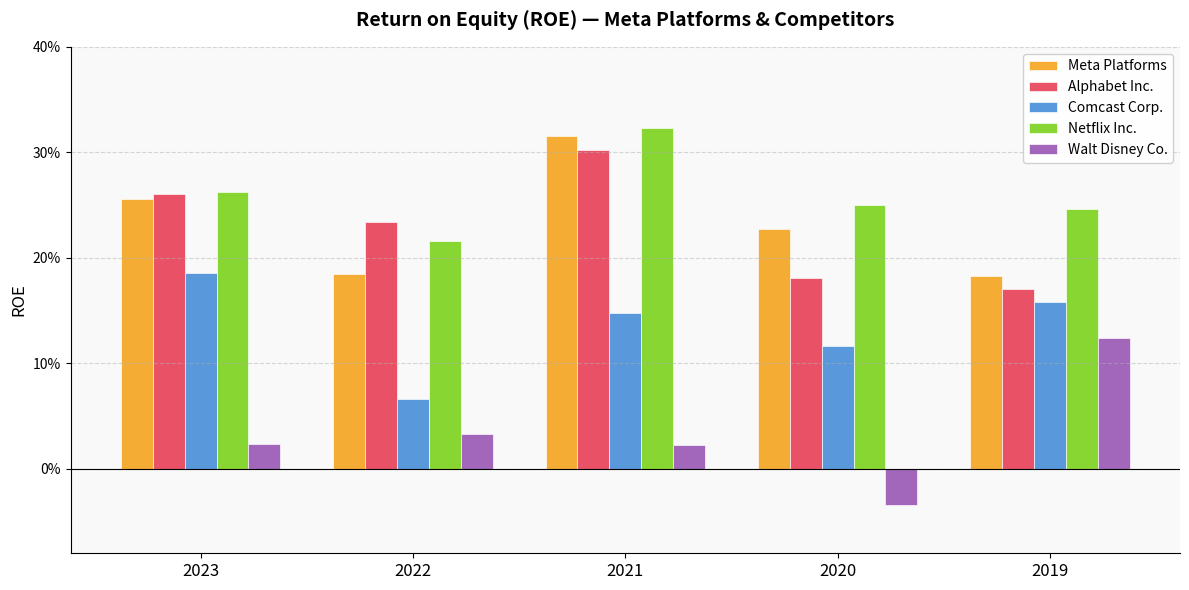

Are the bars horizontal?

No